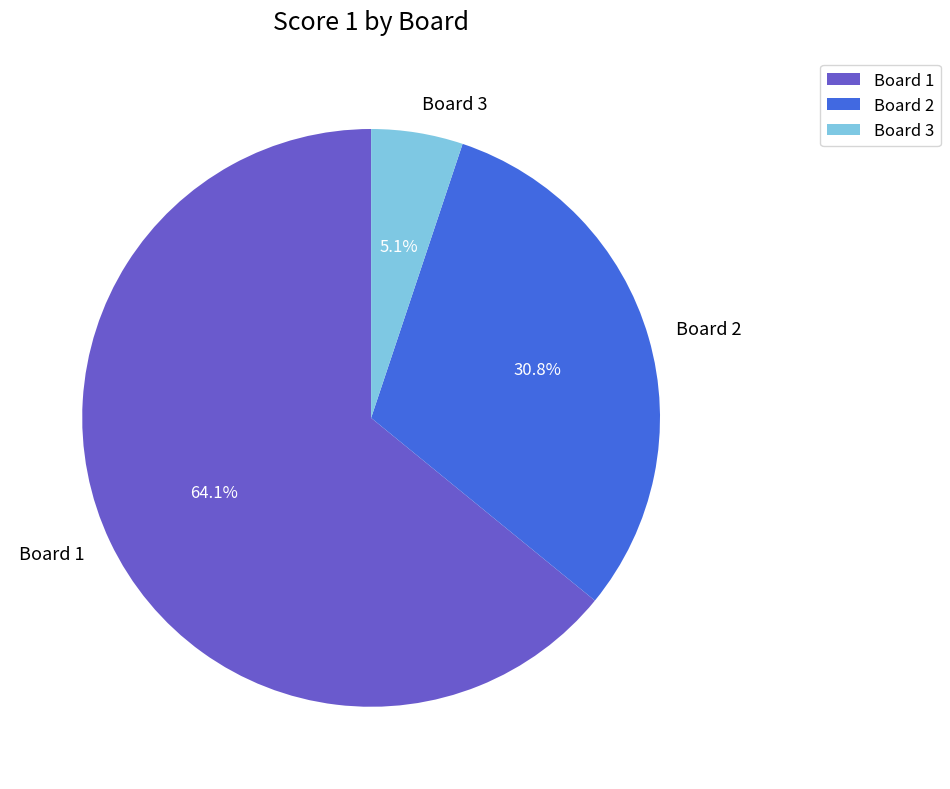

What is the ratio of the value at Board 1 to the value at Board 2?

2.1